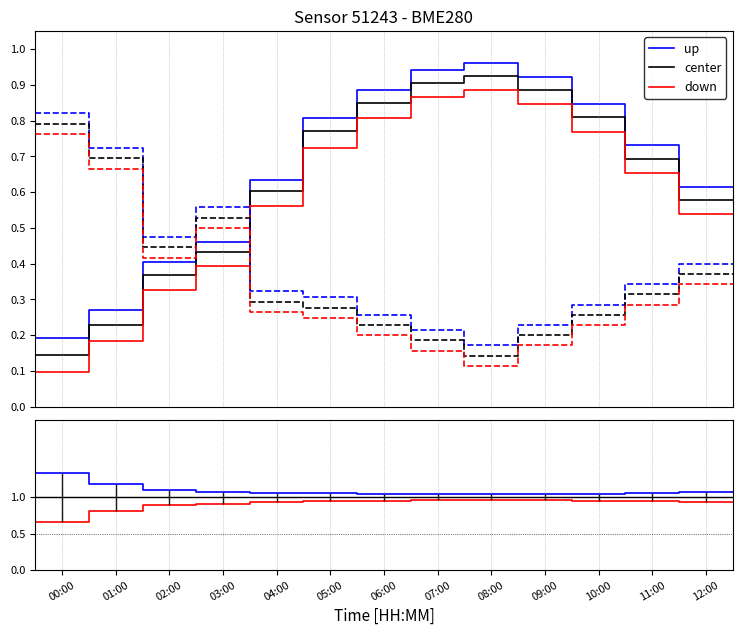

Is the value of up at 10:00 greater than the value of down at 14?

Yes